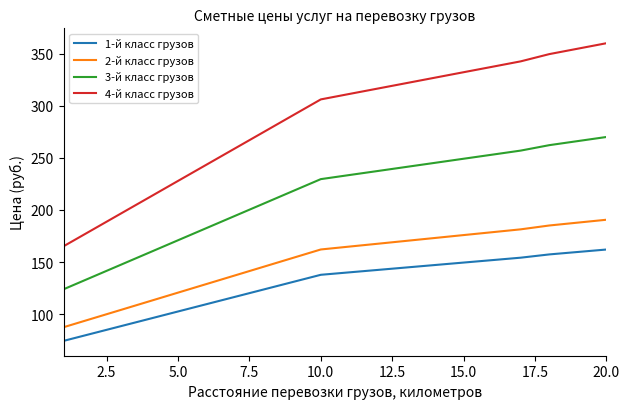

Which series has the widest spread of values?

4-й класс грузов